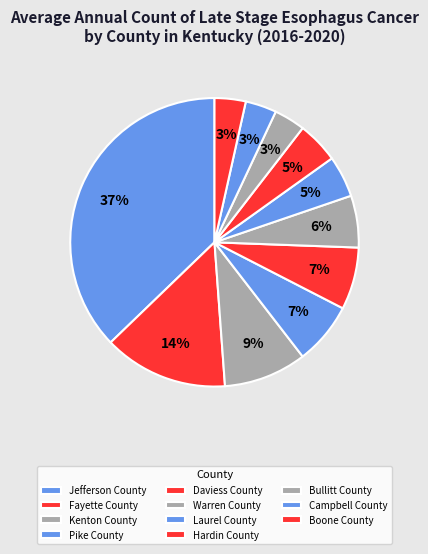

Count the number of slices in the pie.

11